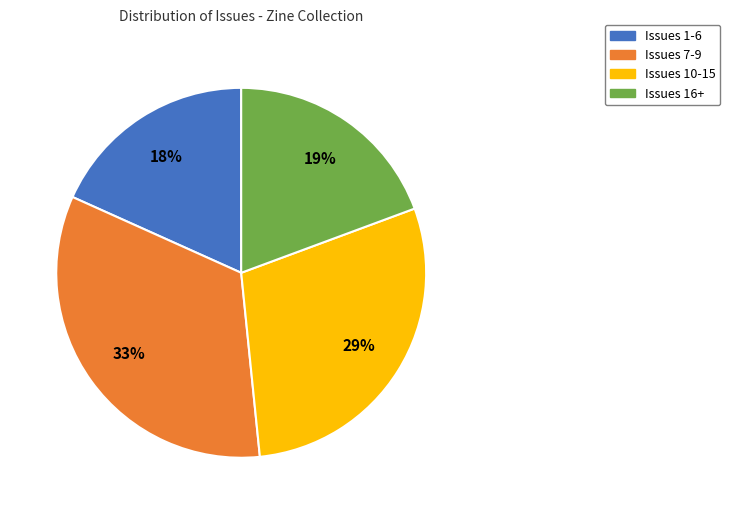

Is there any slice that represents more than half of the pie?

No